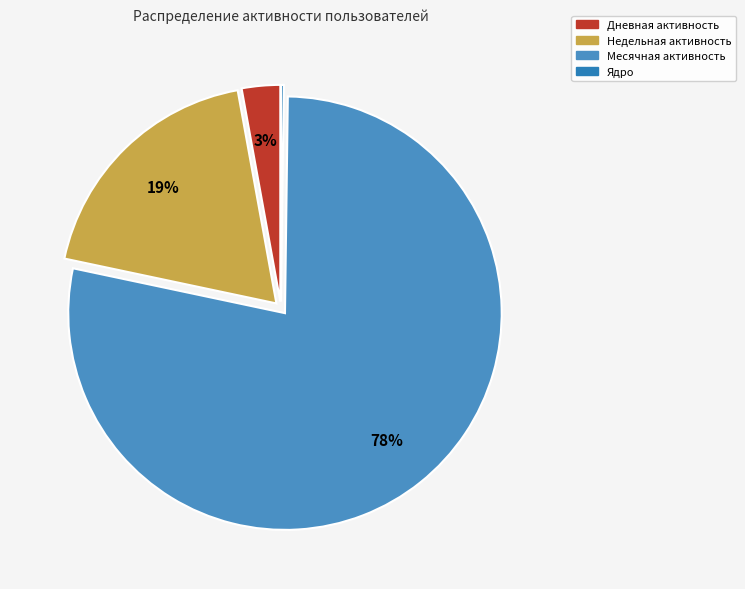

To the nearest percent, what is the average slice percentage?

25%